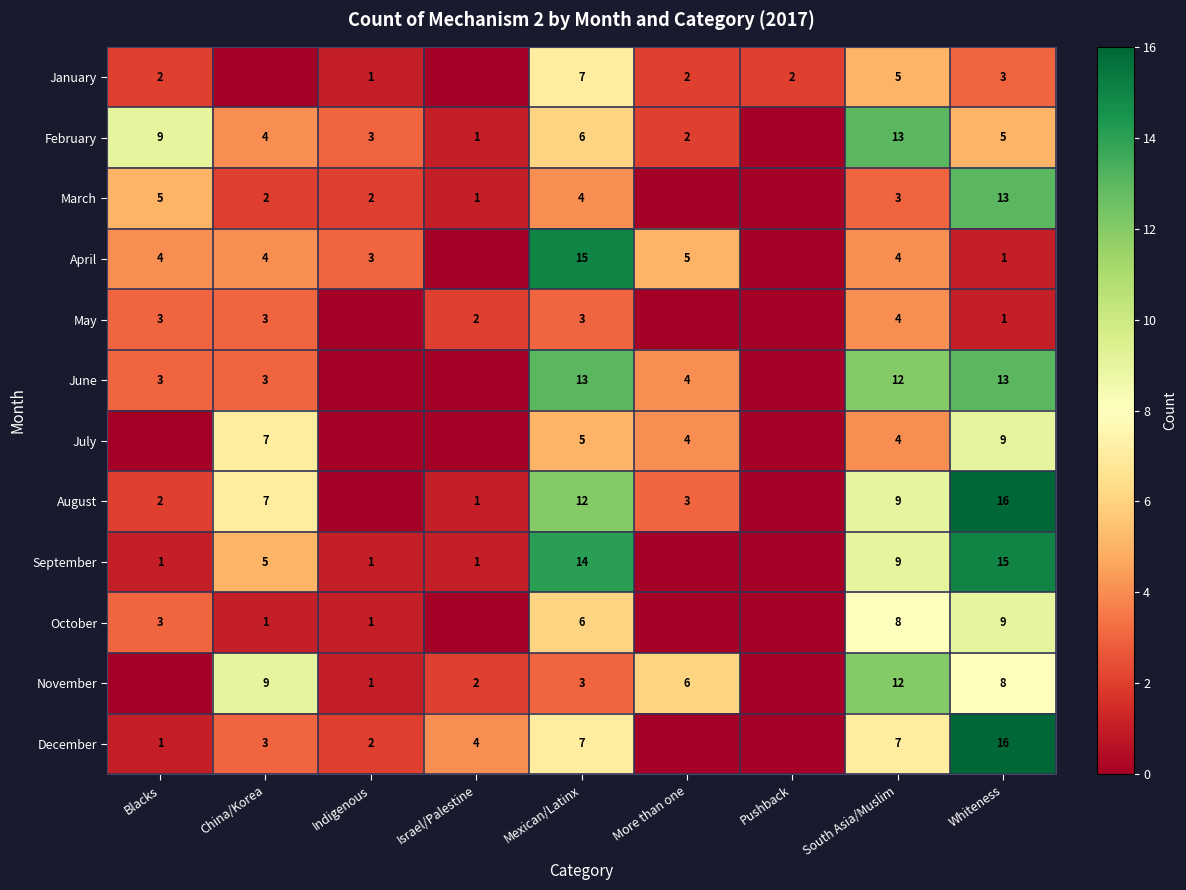

Is the value of September at Whiteness greater than the value of March at Whiteness?

Yes